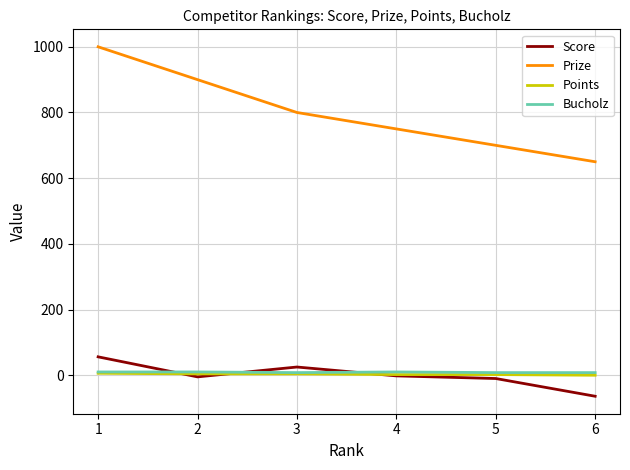

How many lines are shown in the chart?

4